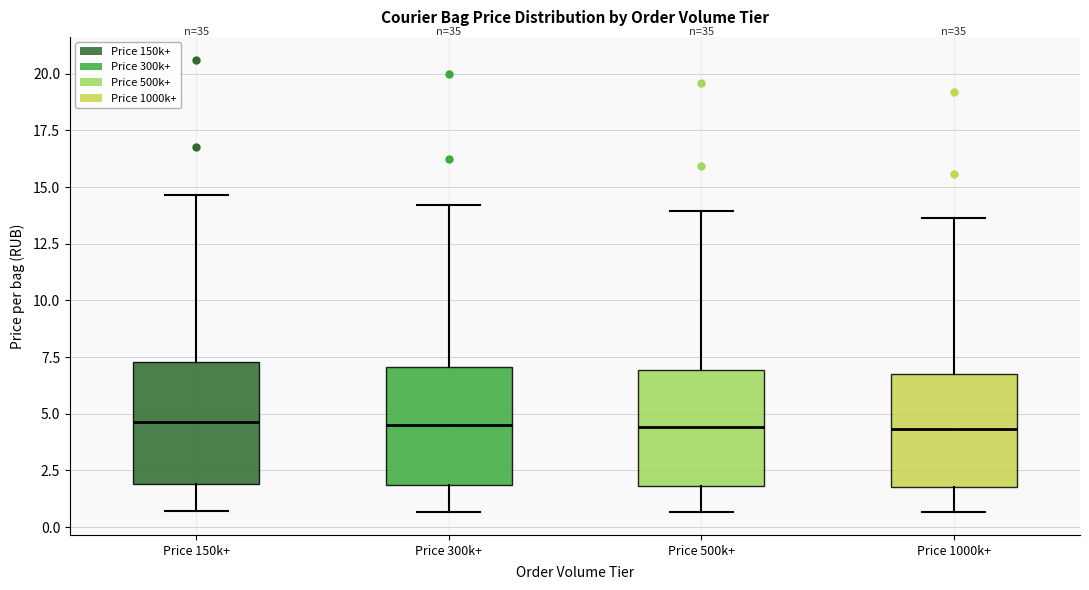

Reading left to right, read every box against the y-axis: the position of its median line, the range the box covers, and the ends of its whiskers. The values are not printed on the chart, so give them approximately, as read against the axis.

Price 150k+: median 4.5, box 2.0 to 7.5, whiskers 0.5 to 14.5
Price 300k+: median 4.5, box 2.0 to 7.0, whiskers 0.5 to 14.0
Price 500k+: median 4.5, box 2.0 to 7.0, whiskers 0.5 to 14.0
Price 1000k+: median 4.5, box 2.0 to 7.0, whiskers 0.5 to 13.5